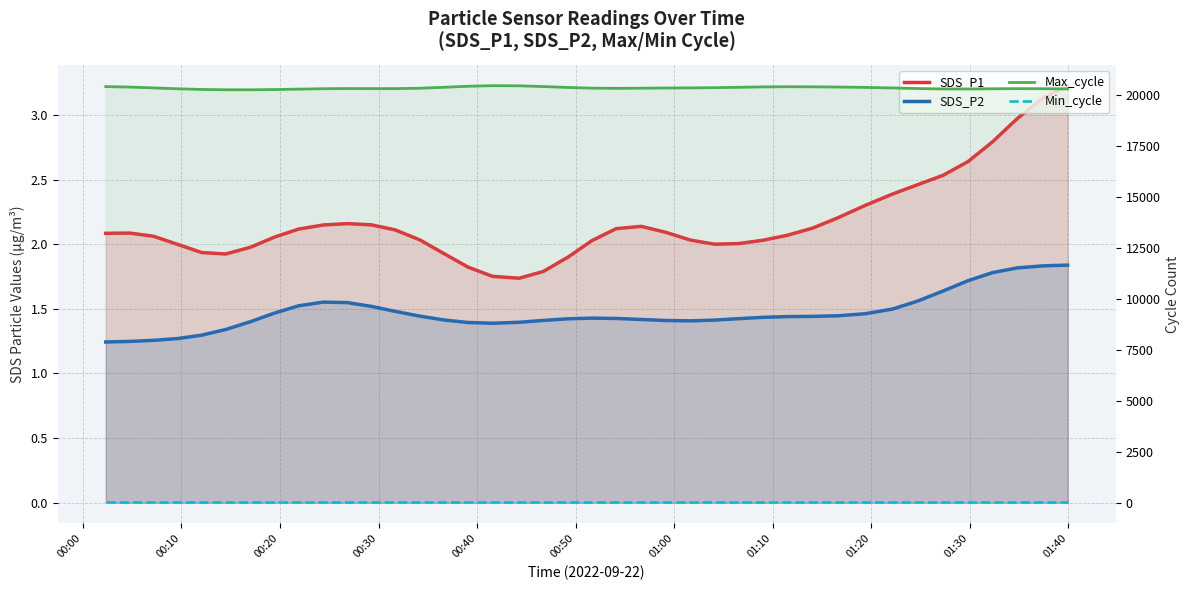

What are all the series names shown in the legend?

SDS_P1, SDS_P2, Max_cycle, Min_cycle